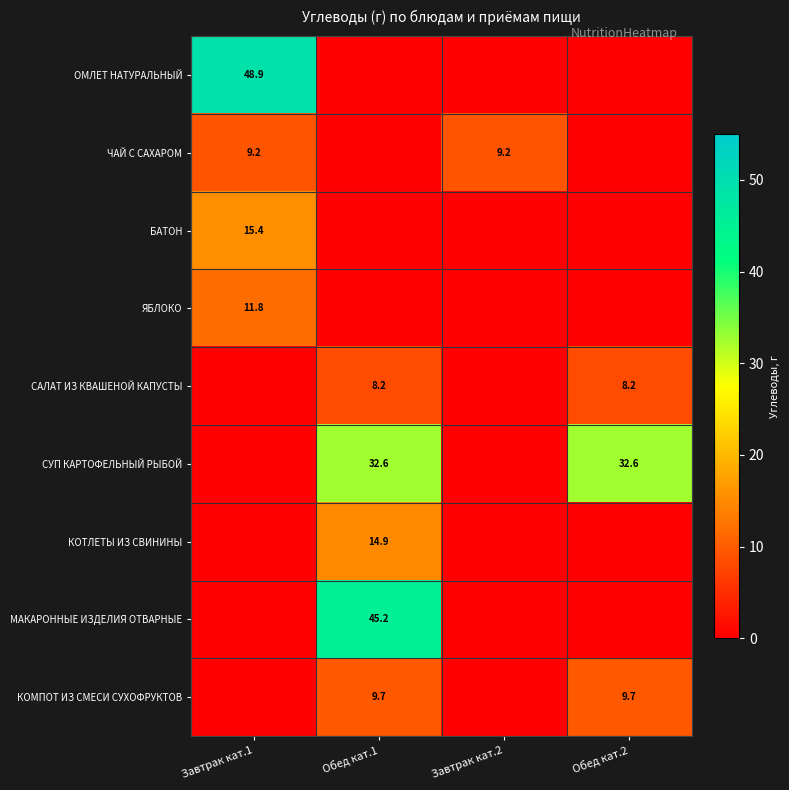

True or false: БАТОН has a value of 15.4 at Завтрак кат.1.

True